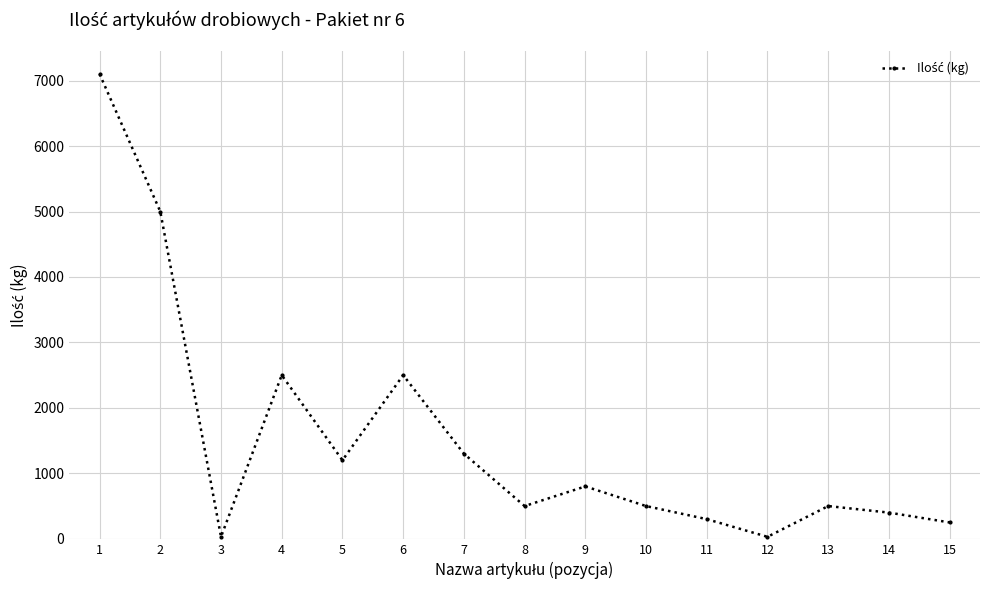

What is the change in value from 9 to 14?

-400